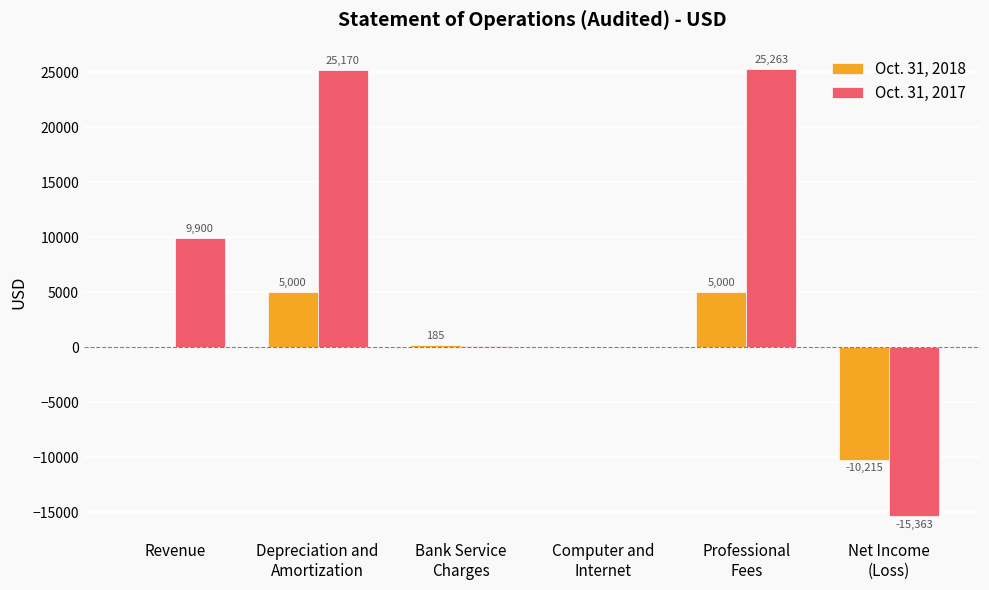

Reading left to right, what are all the values shown in this chart?

Oct. 31, 2018: 0	5000	185	30	5000	-10215
Oct. 31, 2017: 9900	25170	93	0	25263	-15363